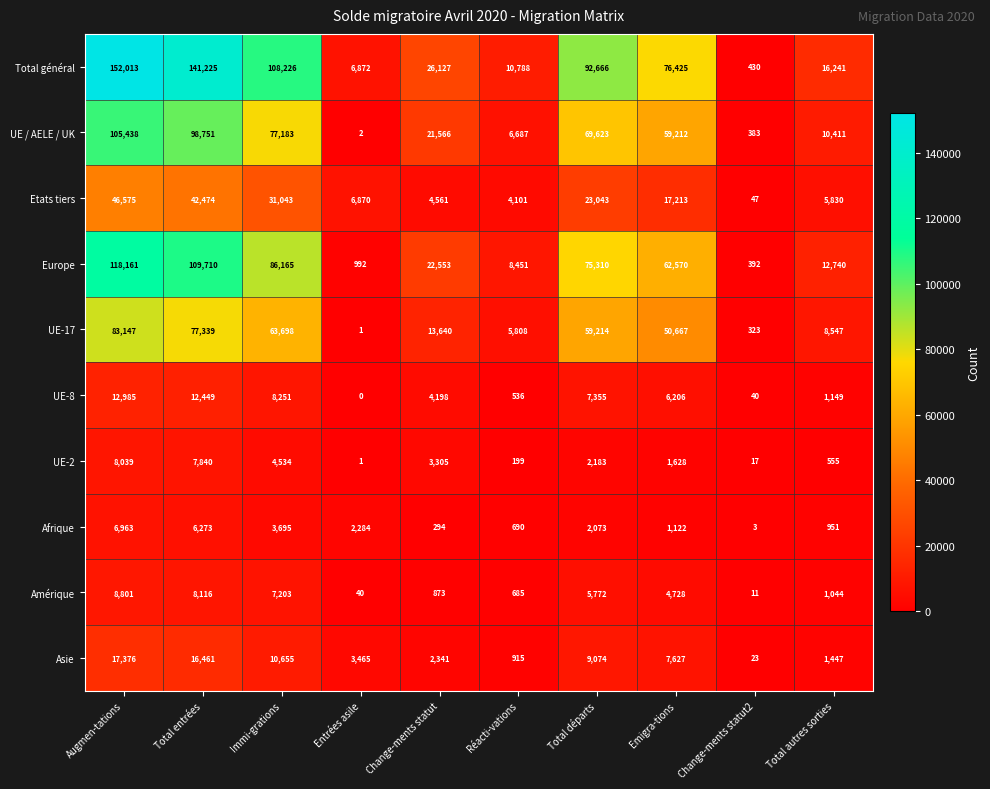

At which label does Europe reach its peak?

Augmen-tations